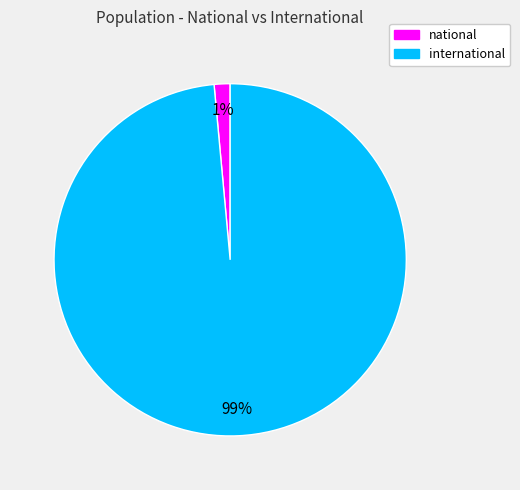

How many slices are in this pie chart?

2